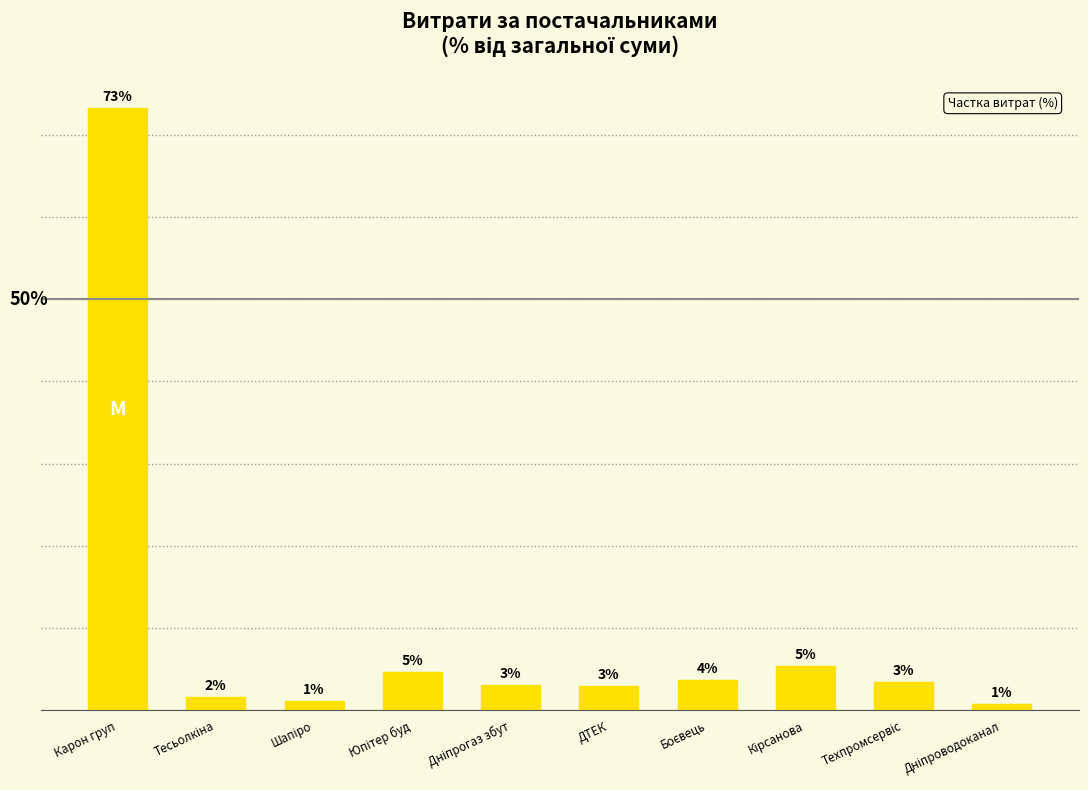

List the labels in order of value, largest first.

Карон груп, Кірсанова, Юпітер буд, Боєвець, Техпромсервіс, Дніпрогаз збут, ДТЕК, Тесьолкіна, Шапіро, Дніпроводоканал